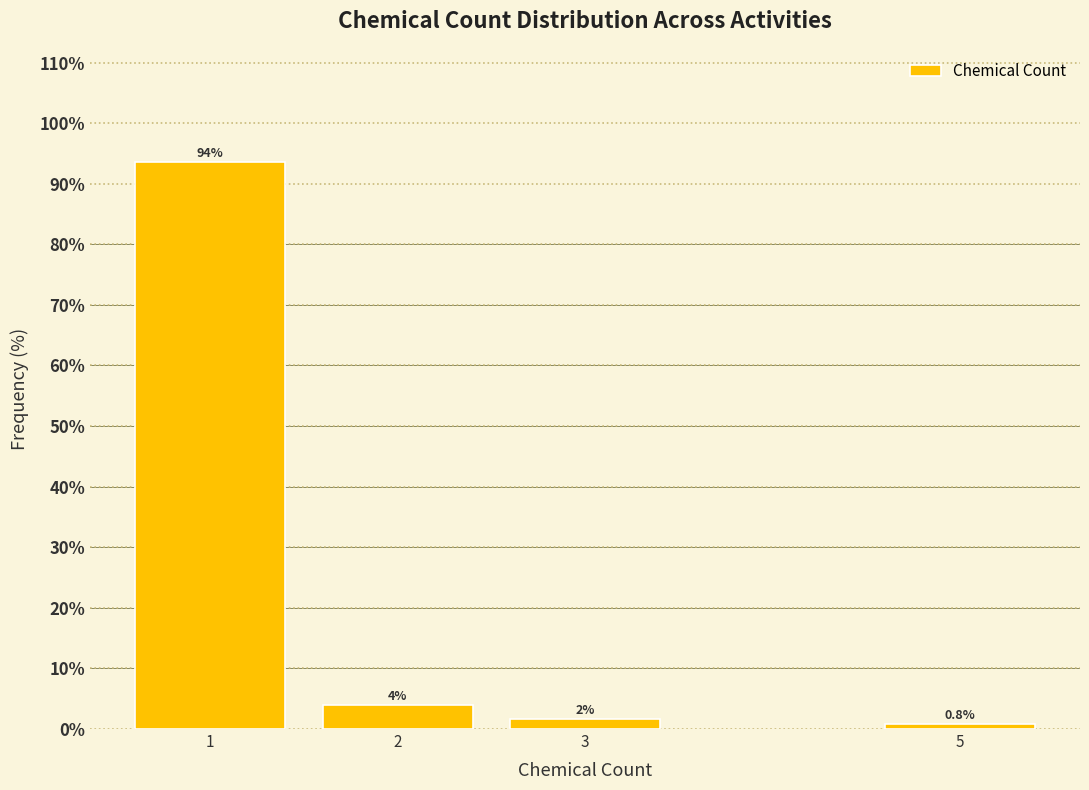

What is the value of the 4th bar from the left?

0.8